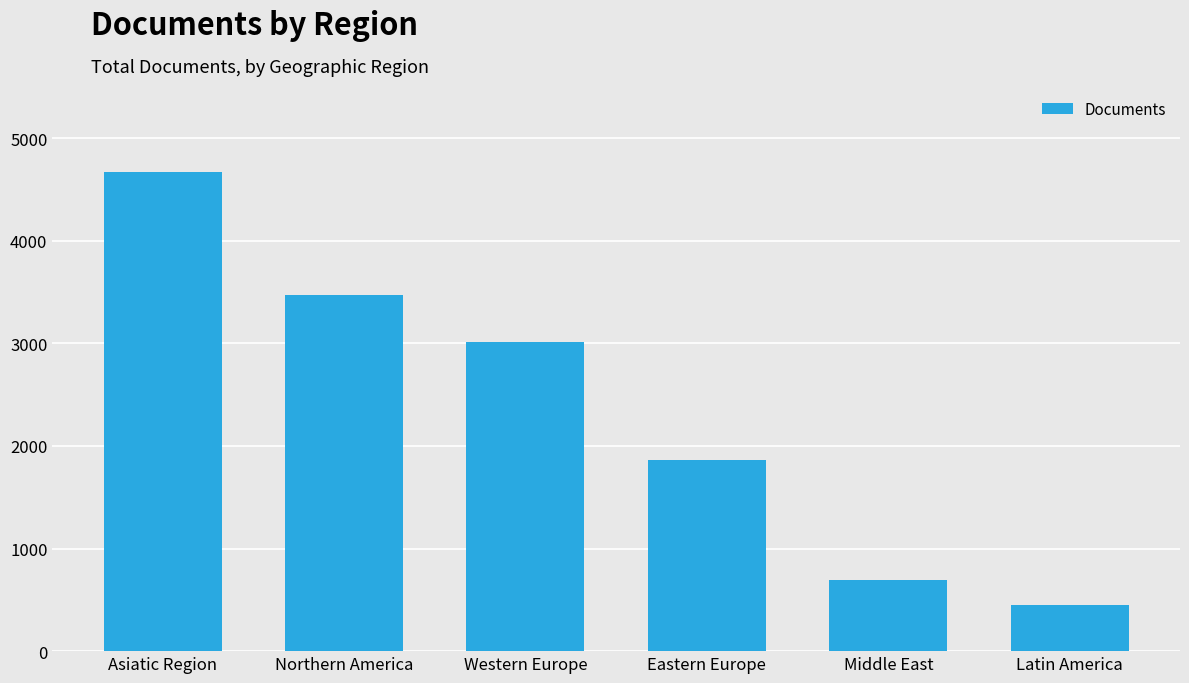

What is the label of the 6th bar from the right?

Asiatic Region